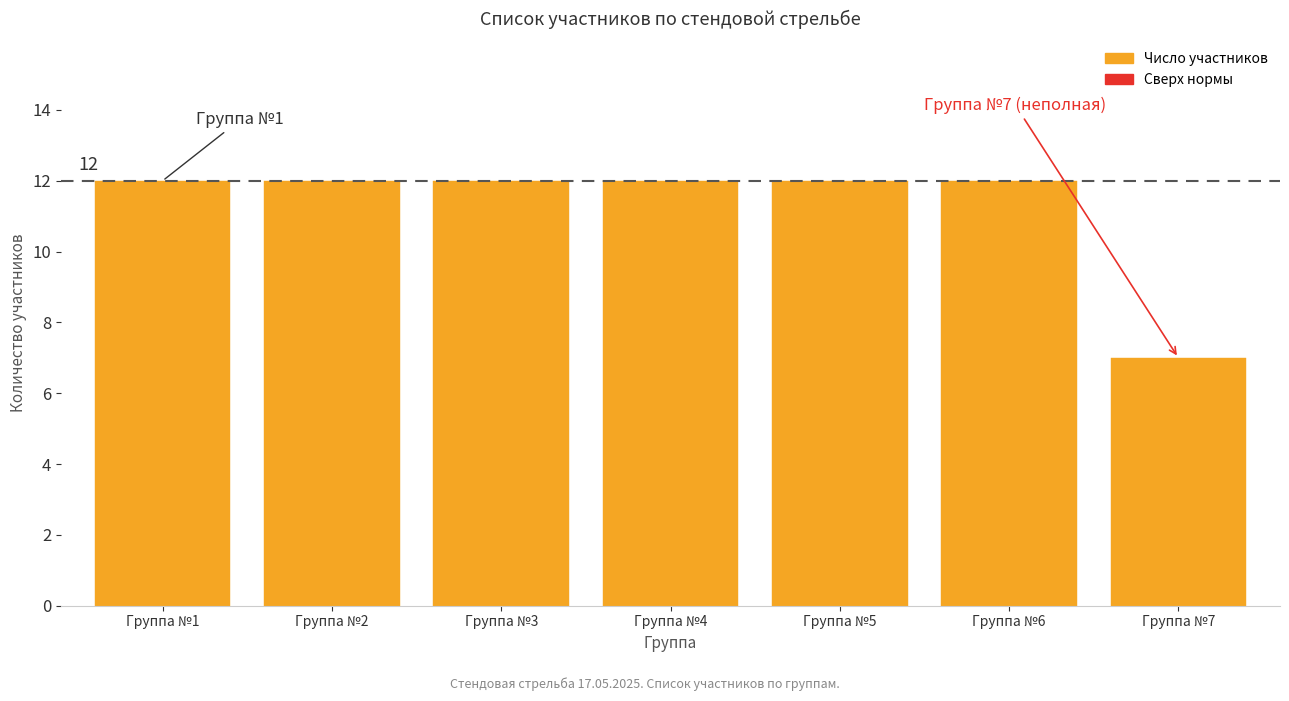

Reading left to right, extract all data points from this chart.

12	12	12	12	12	12	7